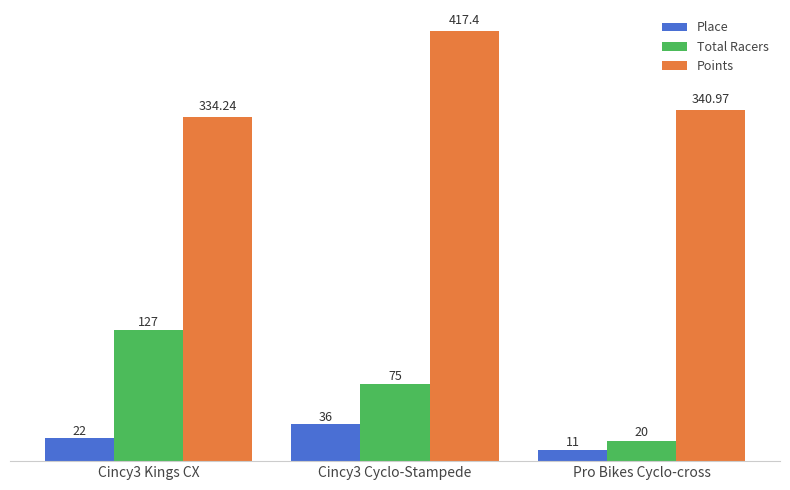

Rank the series by their maximum value, from lowest to highest.

Place, Total Racers, Points